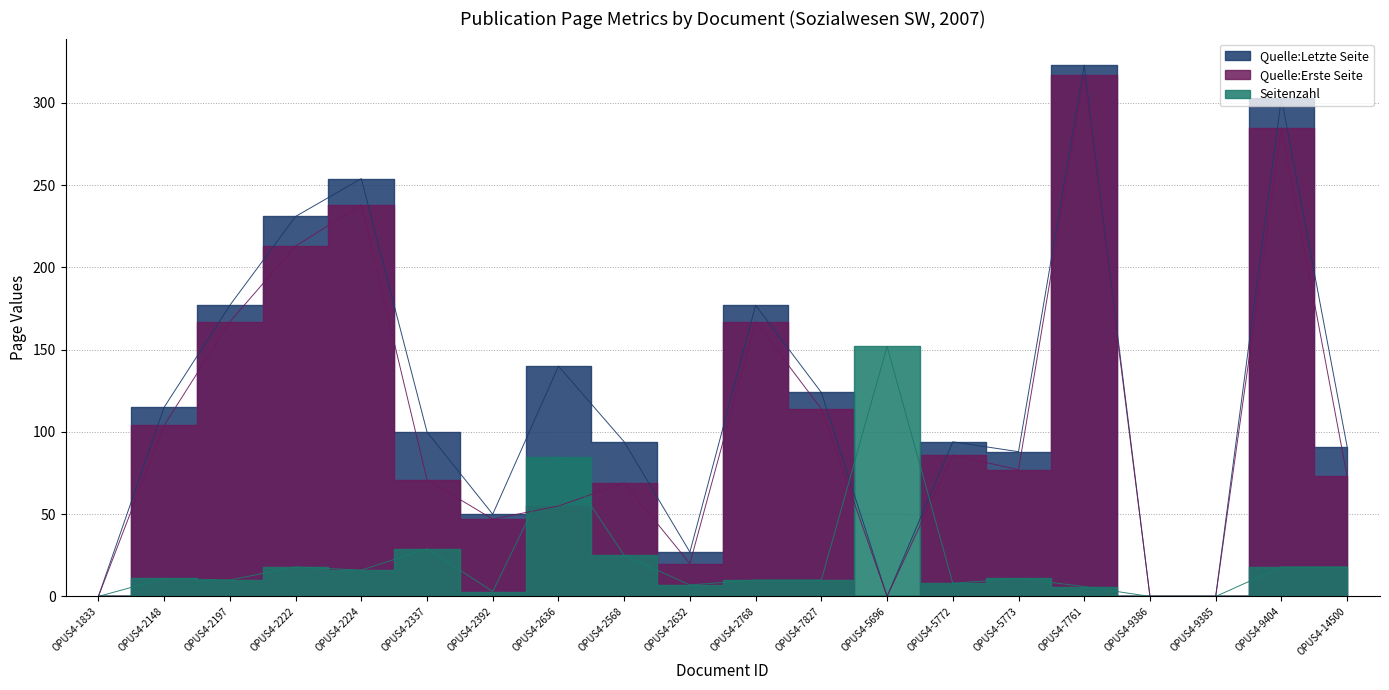

What is the greatest value displayed?

323